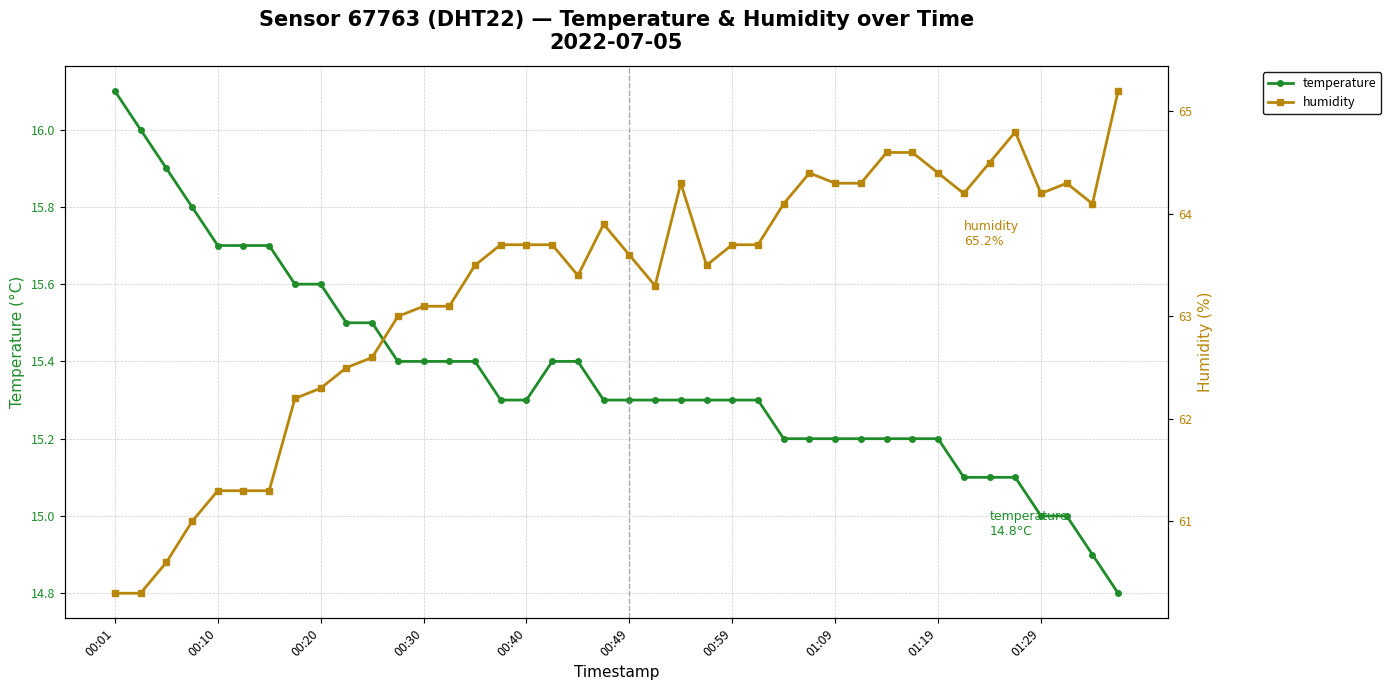

How many data points in humidity are above 63?

28